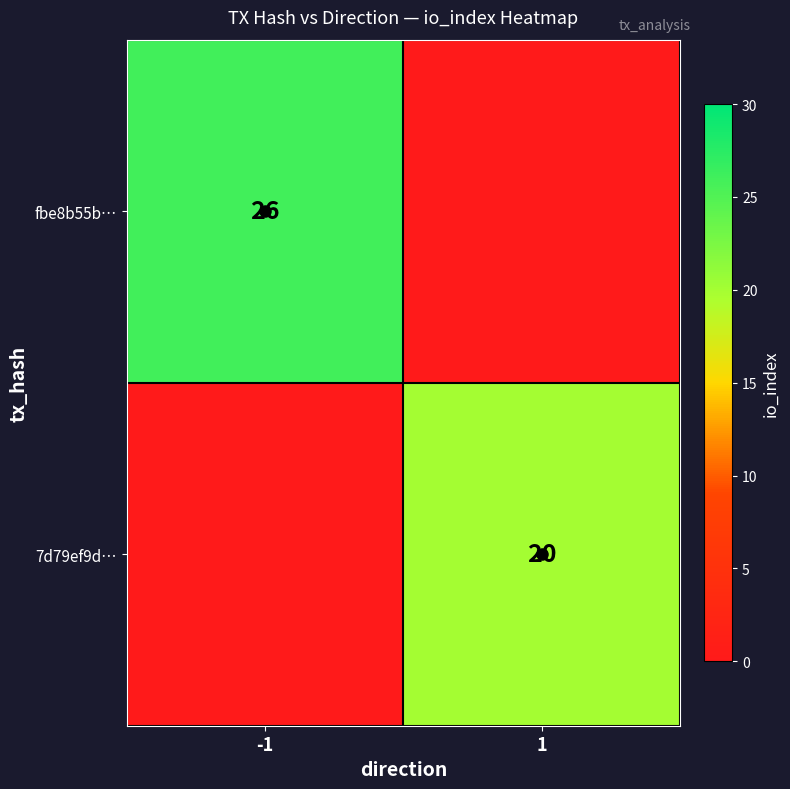

The value of fbe8b55b… at -1 is 46. True or false?

False